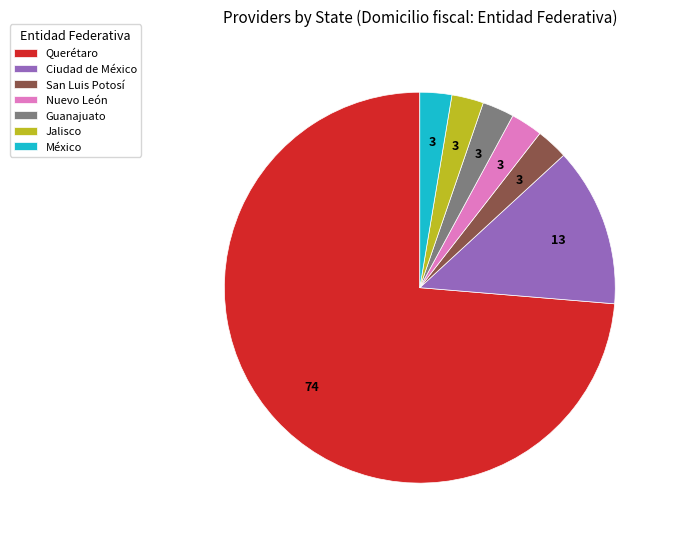

Is it true that México is 3% of the pie?

True